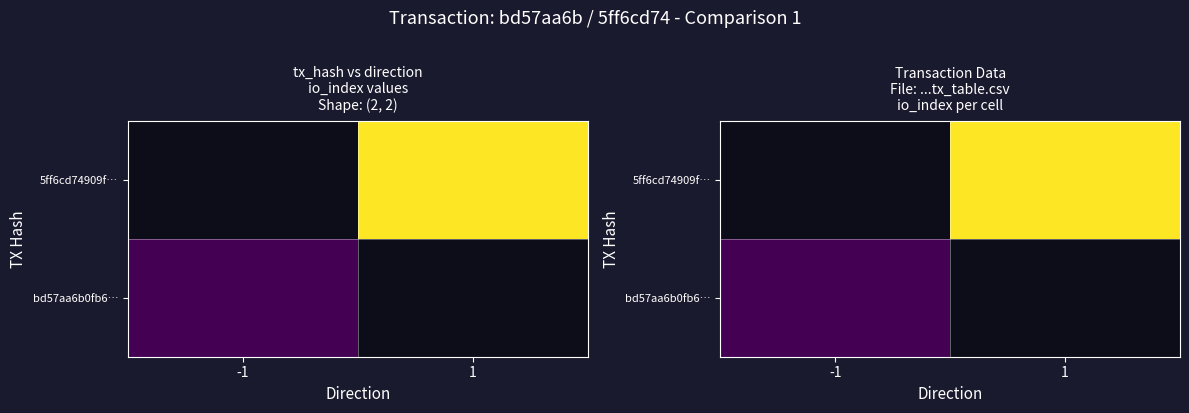

Is the value of bd57aa6b0fb6… at -1 greater than the value of 5ff6cd74909f… at -1?

No